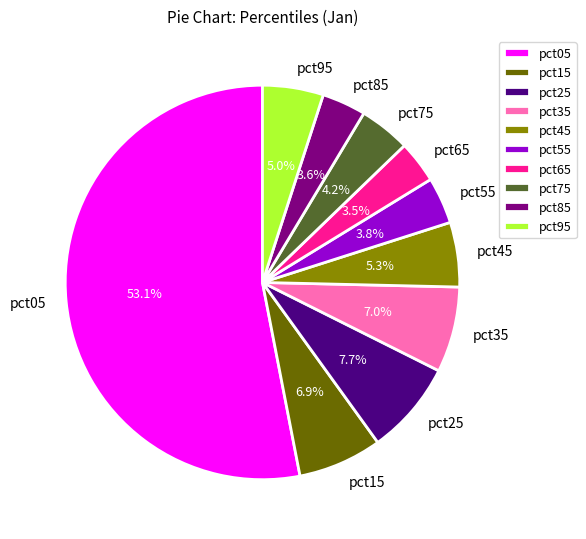

Is there a majority slice in this chart?

Yes